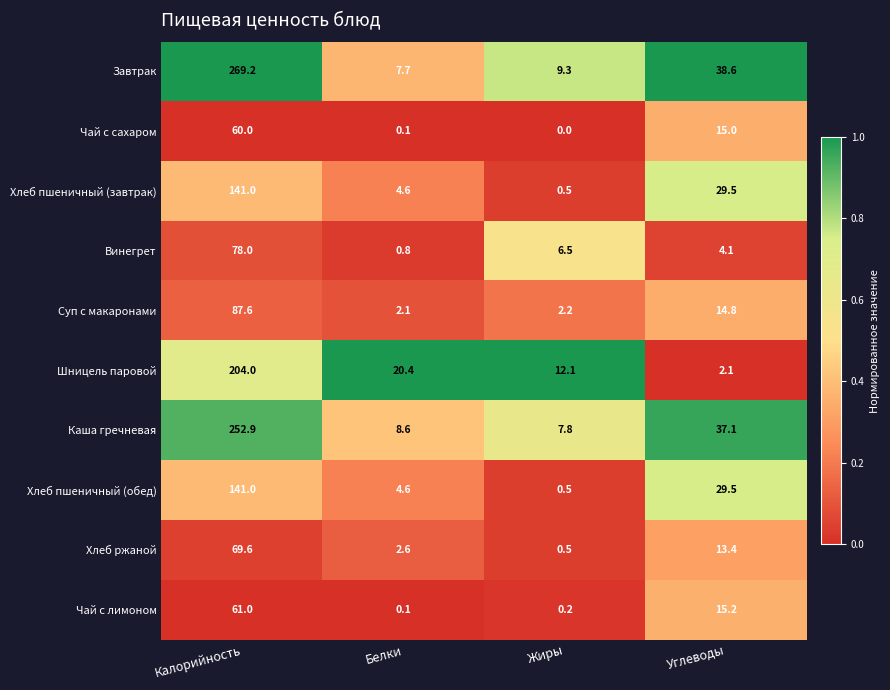

What is the total value across all series at Жиры?

39.6